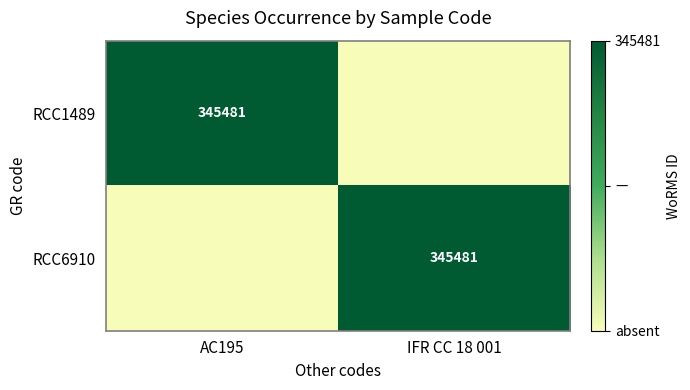

The value of RCC6910 at IFR CC 18 001 is 480952. True or false?

False